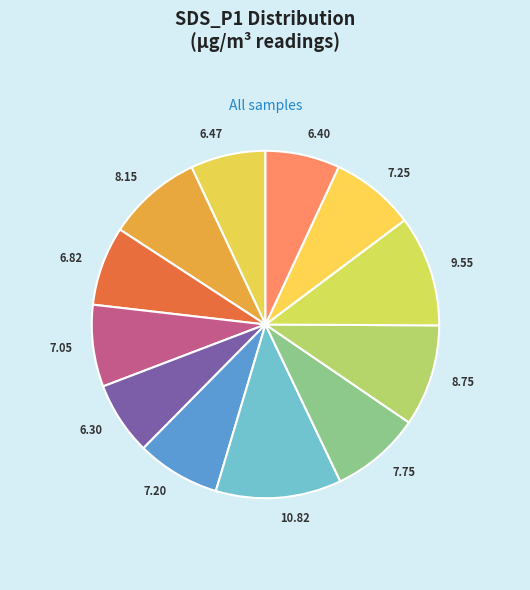

Count the number of slices in the pie.

12